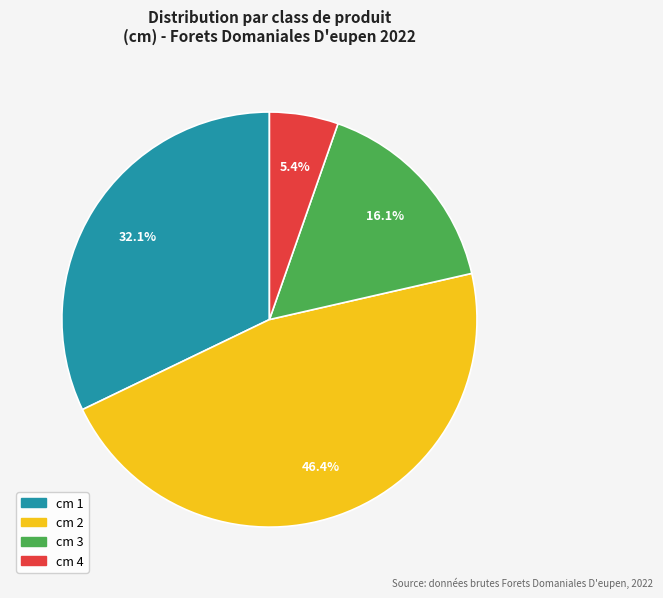

Does any single category account for the majority?

No